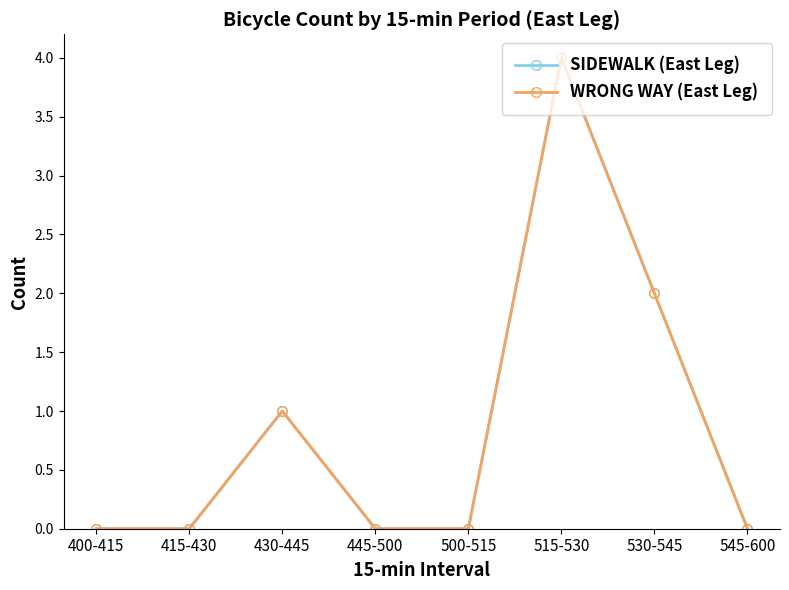

In SIDEWALK (East Leg), how many points are higher than both neighbors (excluding endpoints)?

2